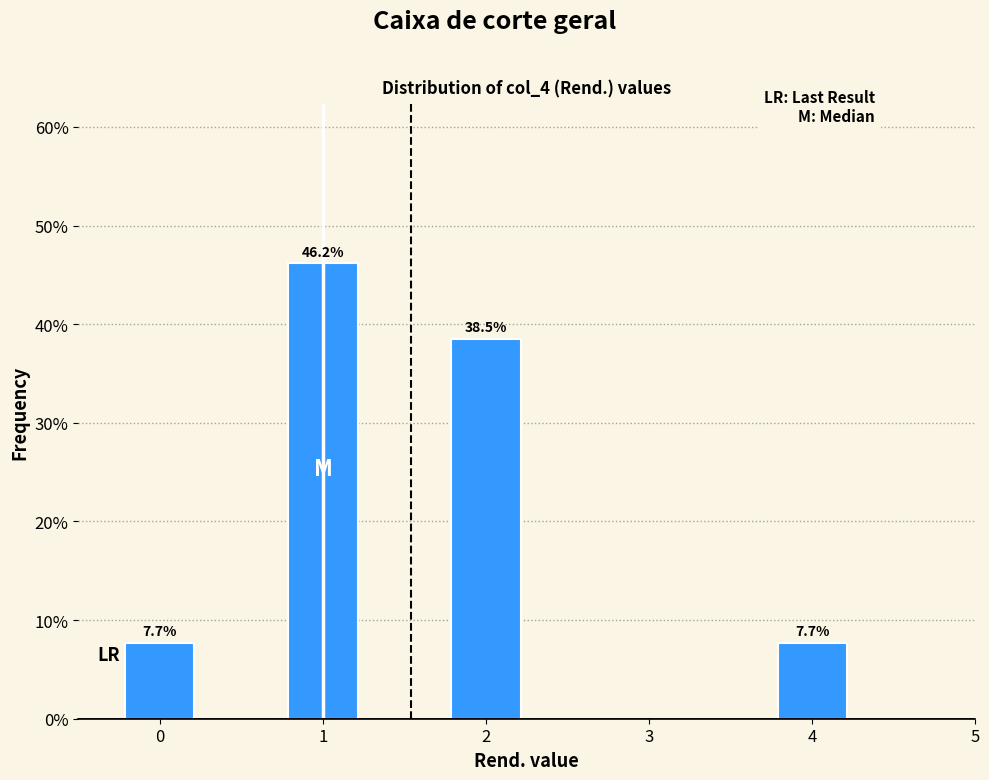

Over which range of the x-axis is the bar tallest?

0.75 to 1.25